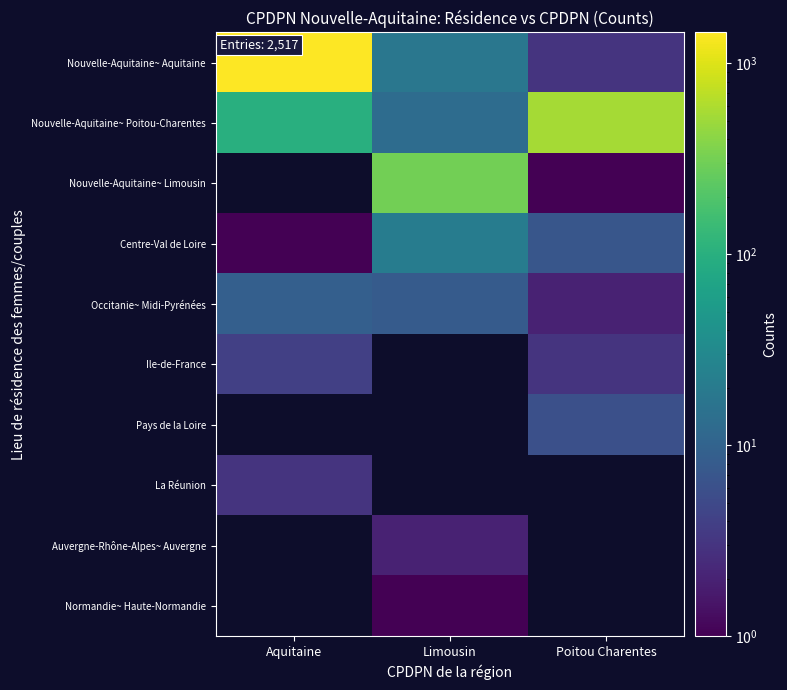

What is the difference between the highest and lowest values at Poitou Charentes?

551.0